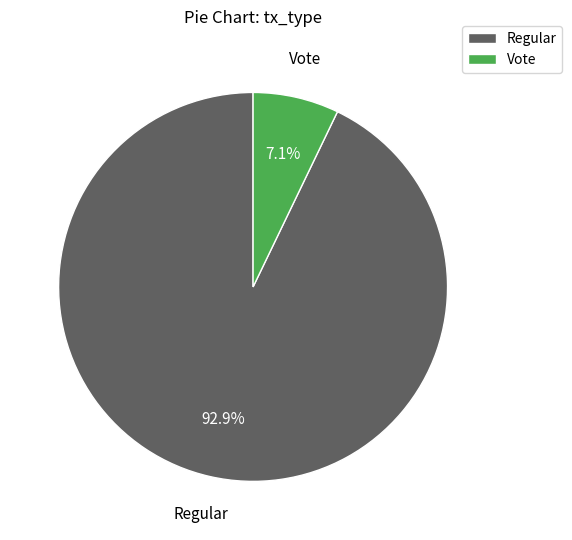

What is the largest slice in the pie chart?

Regular